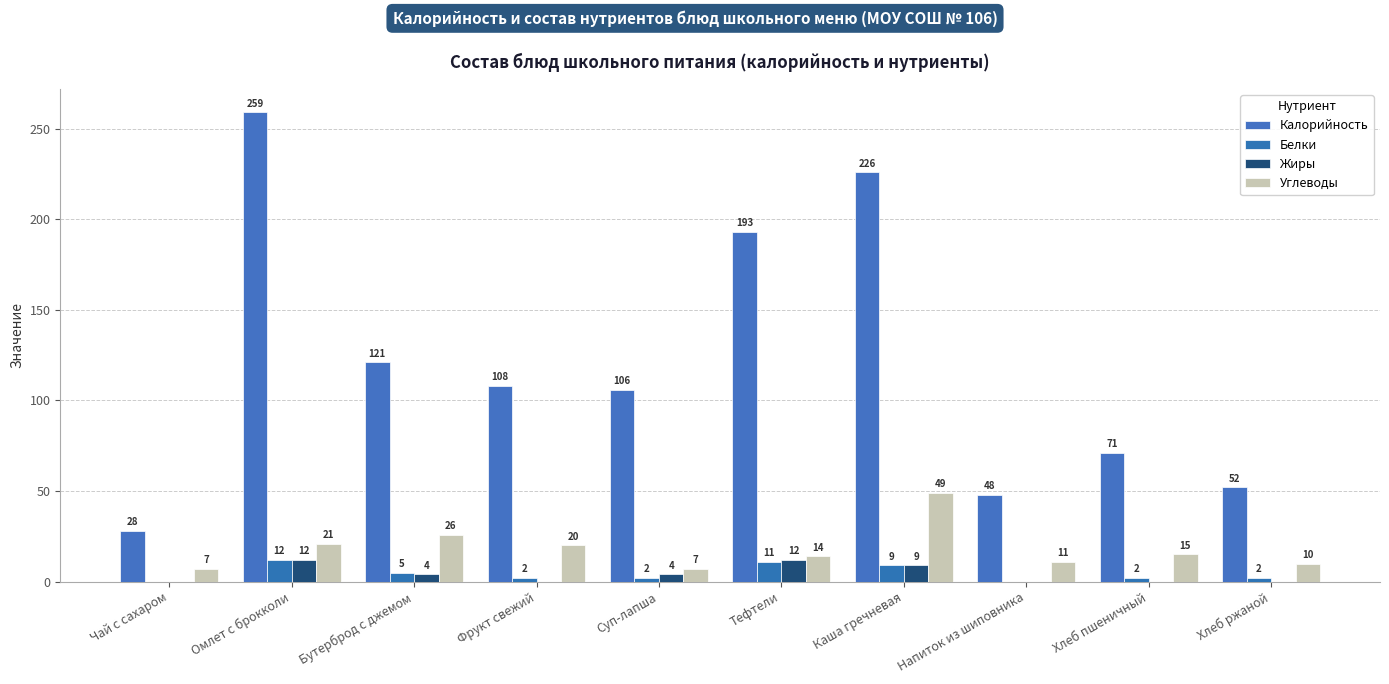

The value of Углеводы at Омлет с брокколи is 21. True or false?

True